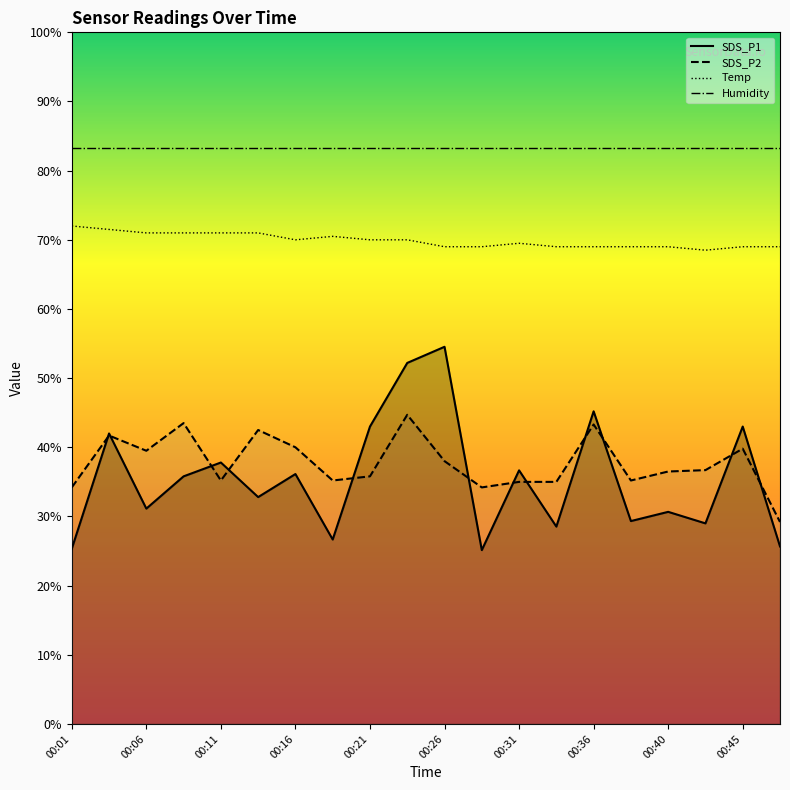

Which series has the largest total across all categories?

Humidity